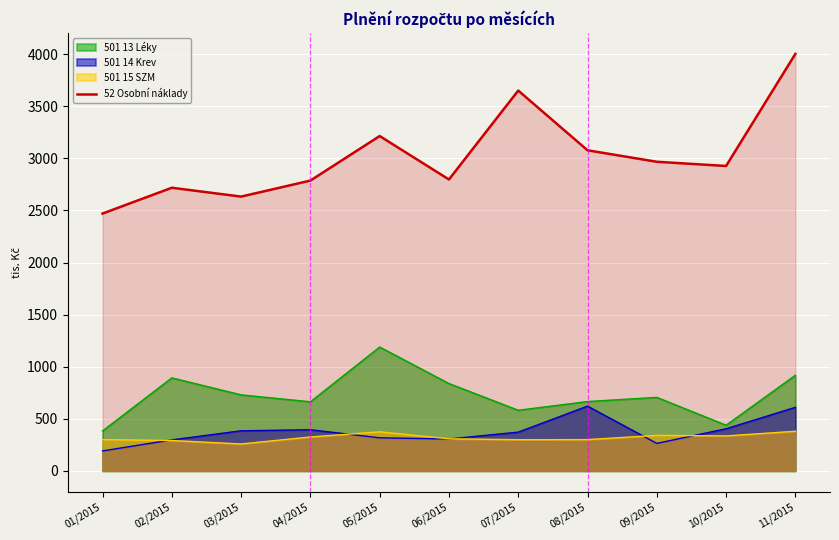

What is the difference between the maximum and minimum values?

1532.2